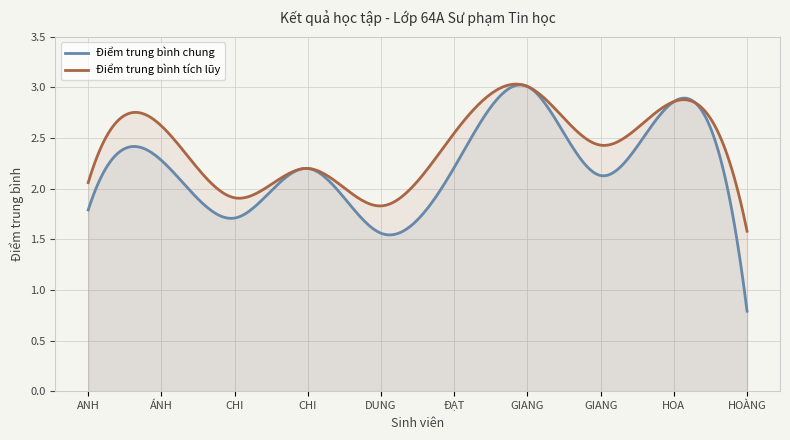

What is the difference between the maximum and second lowest values in the Điểm trung bình tích lũy series?

1.2